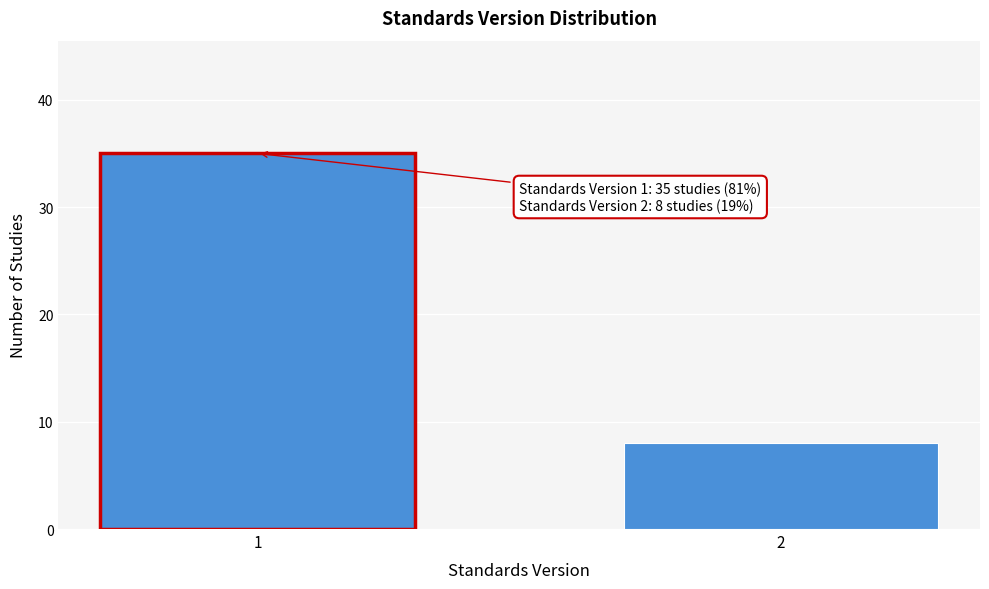

Reading left to right, transcribe all the data shown in this chart.

1=35	2=8